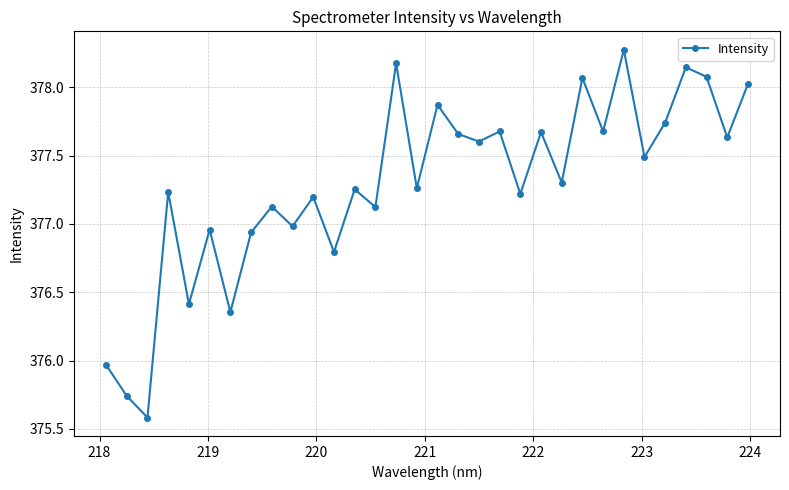

What is the minimum value shown in the chart?

375.6